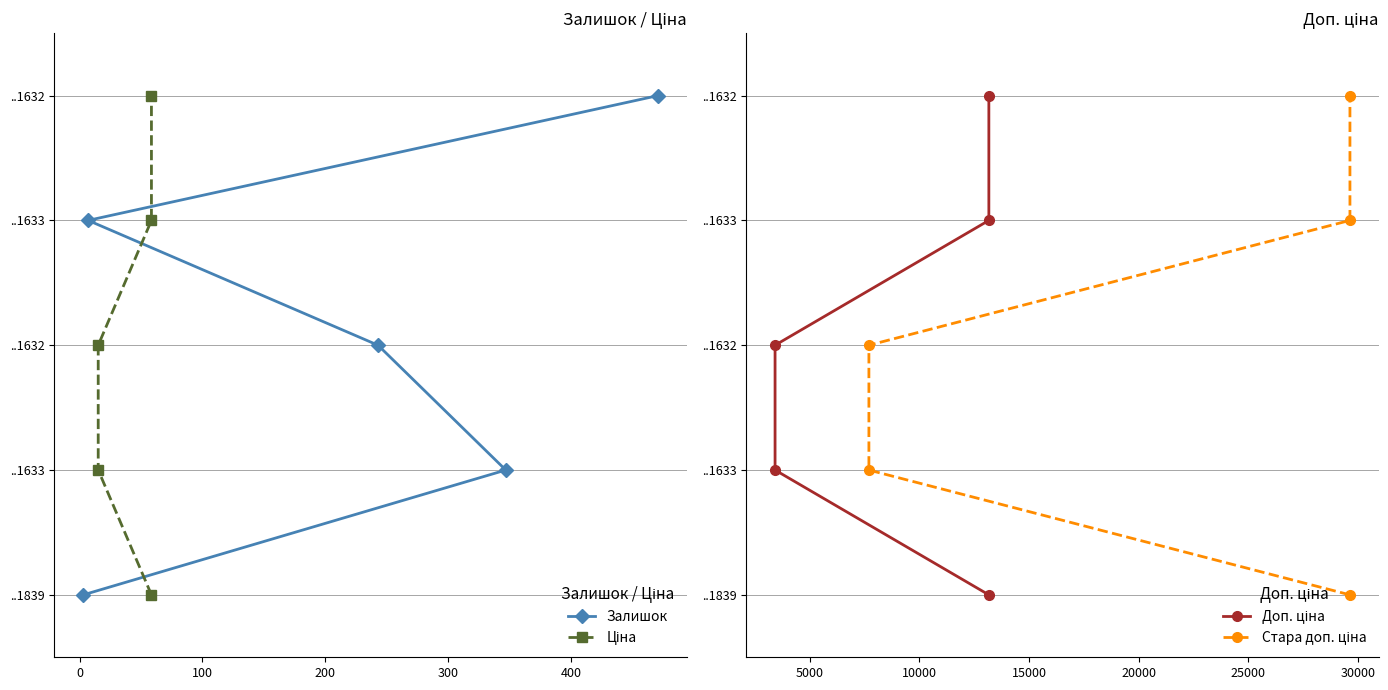

List the series in order of their peak value, highest first.

Залишок, Ціна, Доп. ціна, Стара доп. ціна